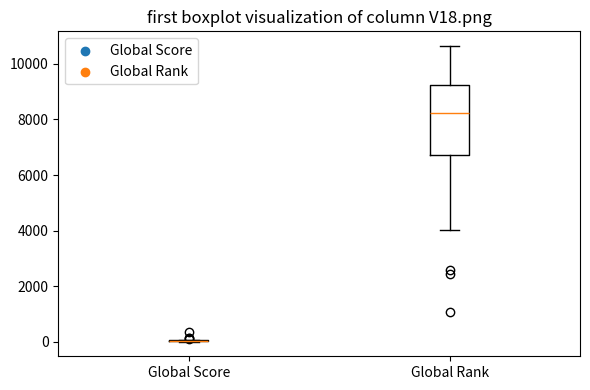

Reading left to right, transcribe this box plot: for each box, give where its median line is, the range the box spans, and where its two whiskers end, as read against the y-axis. The values are not printed on the chart, so give them approximately, as read against the axis.

Global Score: box collapsed to a line at 0, whiskers 0 to 0
Global Rank: median 8200, box 6800 to 9200, whiskers 4000 to 10600